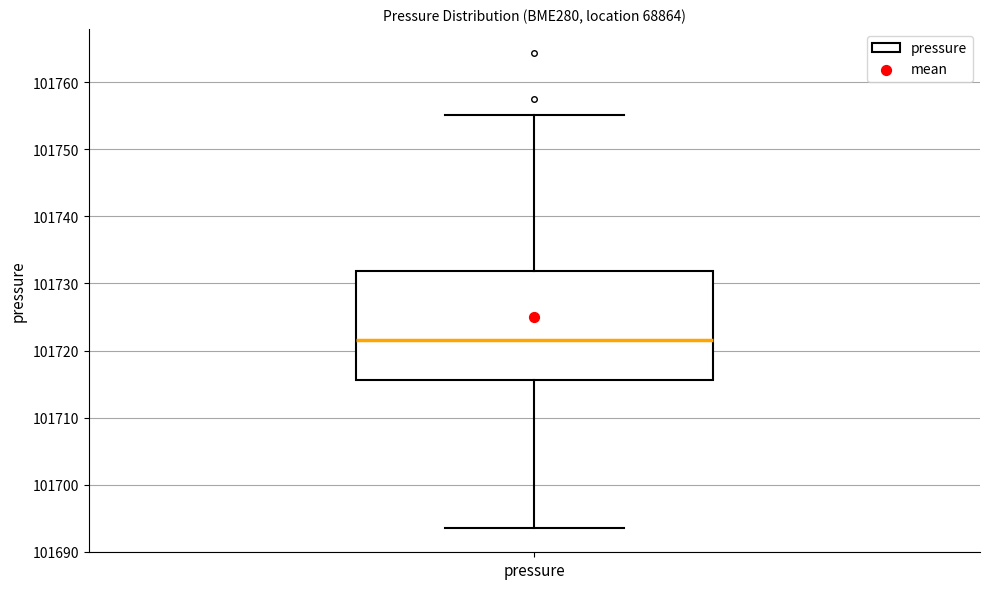

Where is the upper edge of the box for pressure on the y-axis? The values are not printed on the chart, so give them approximately, as read against the axis.

101732